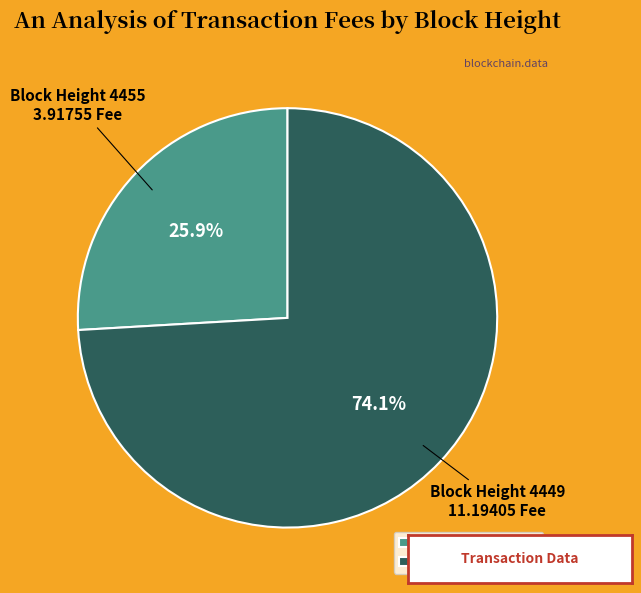

Between Block Height 4455 and Block Height 4449, which is larger?

Block Height 4449